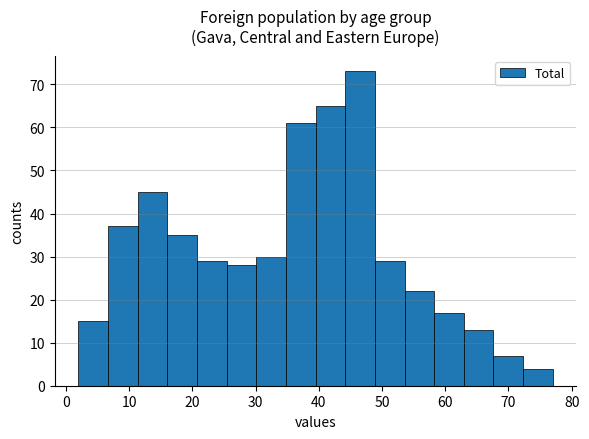

Which range on the x-axis has the tallest bar?

44 to 49